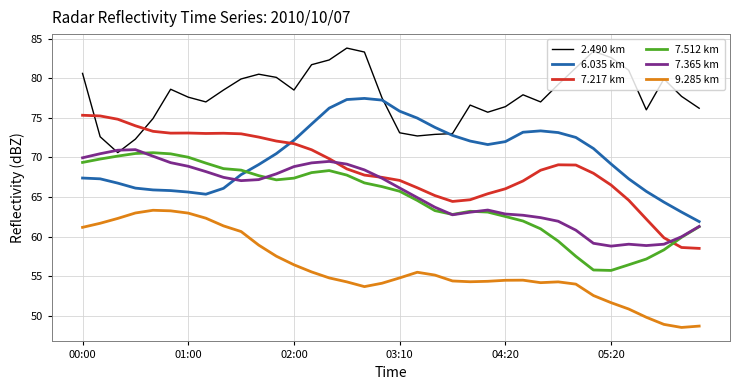

Which series has the widest spread of values?

7.217 km